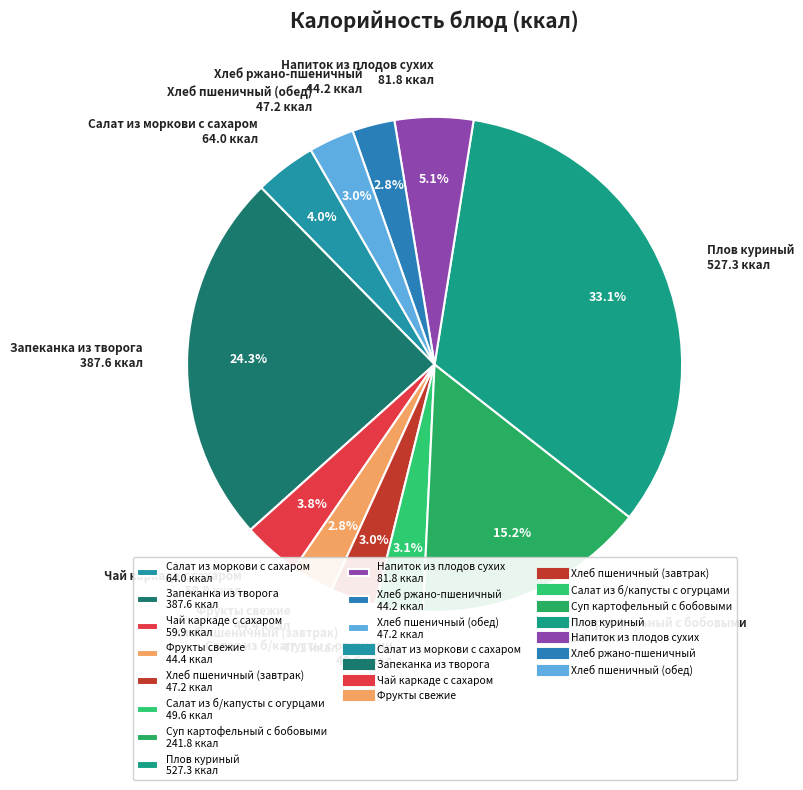

To the nearest percent, what percentage of the pie is Плов куриный?

33%